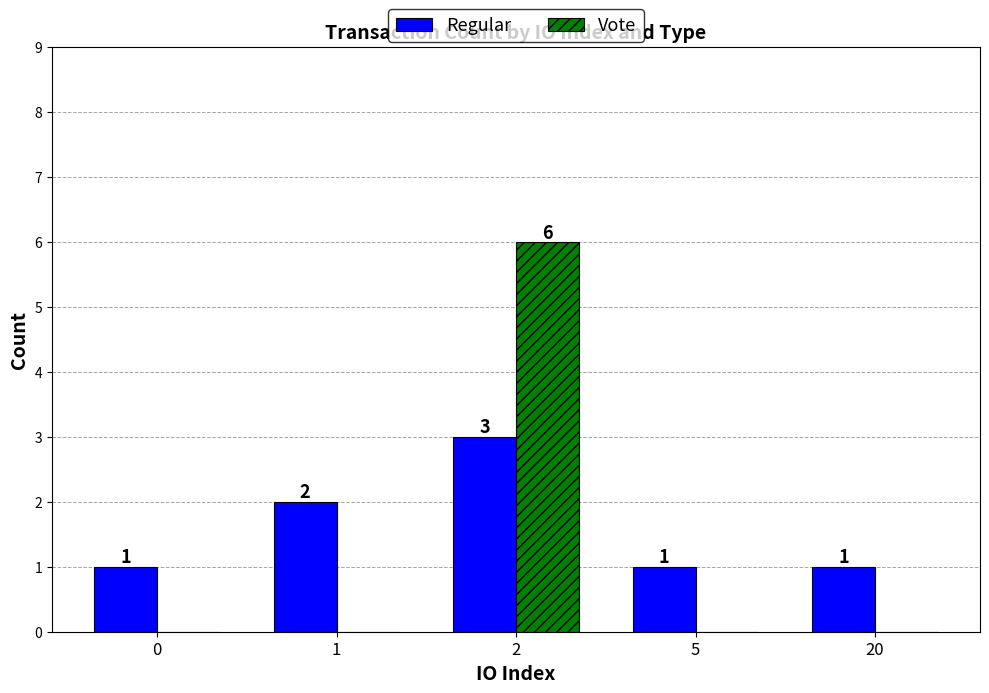

Is the value of Regular at 0 greater than the value of Vote at 2?

No